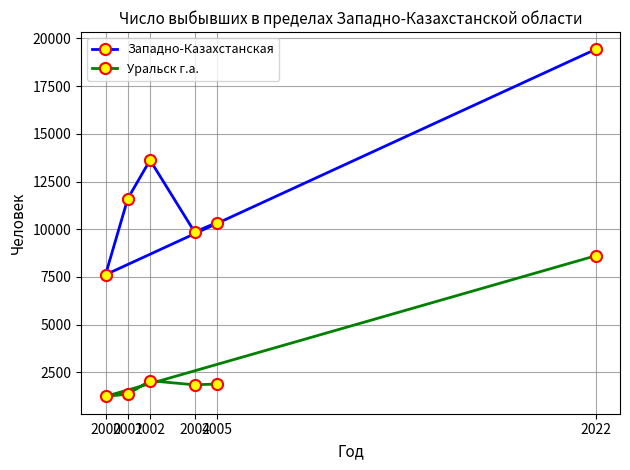

What is the difference between the Уральск г.а. values at 2022 and 2004?

6756